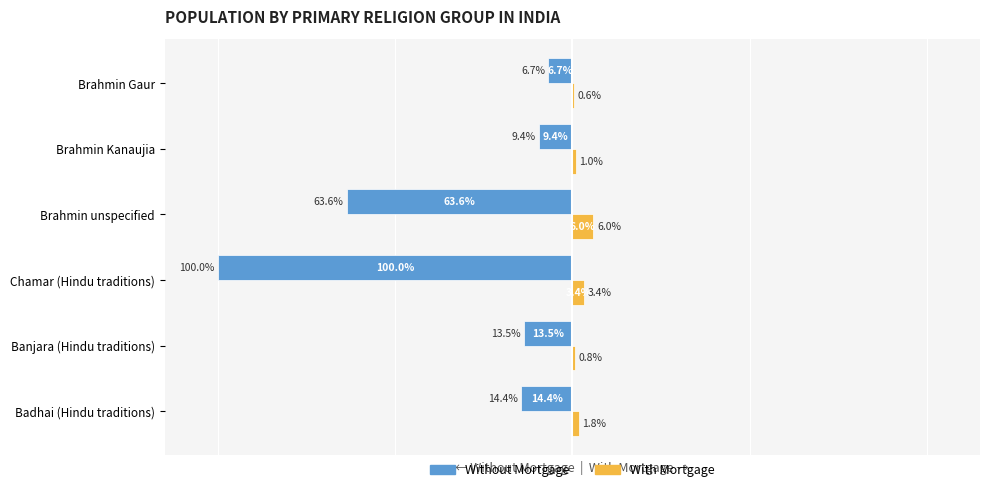

What are all the series names shown in the legend?

Without Mortgage, With Mortgage